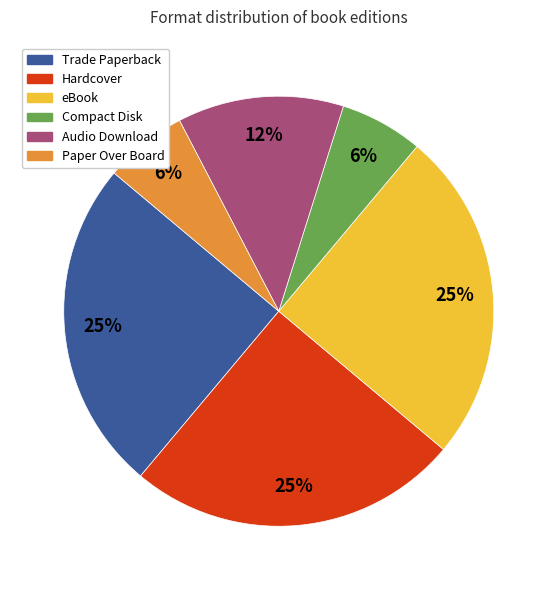

How many segments does this pie chart have?

6